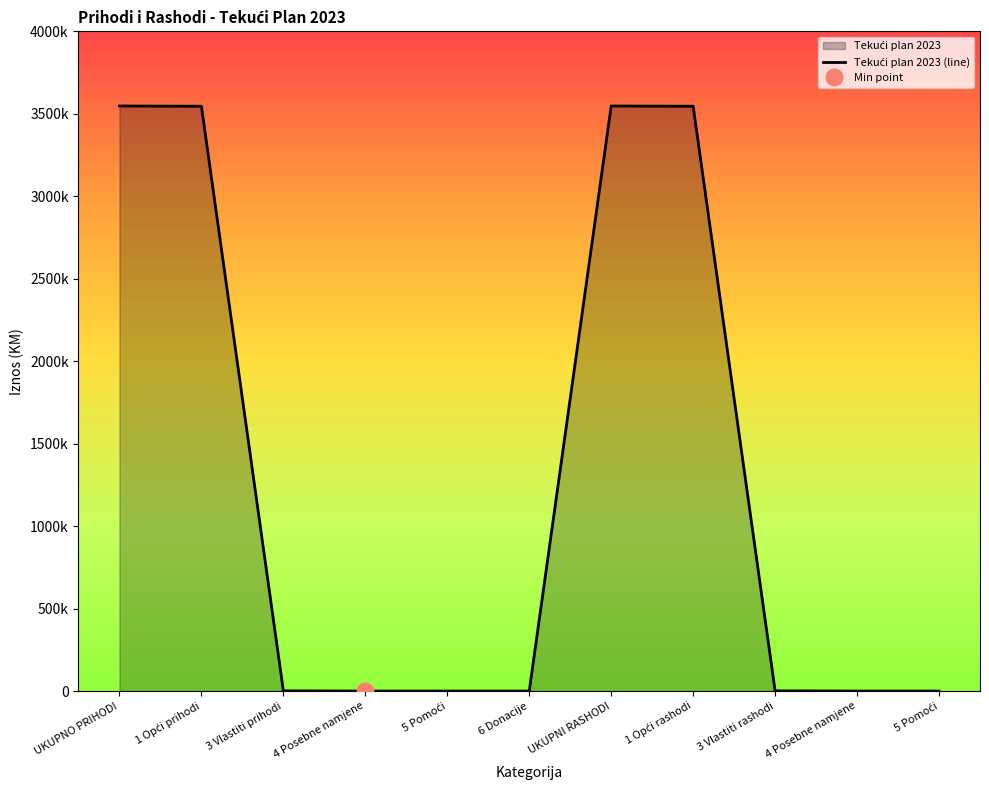

How many data points does each series have?

11